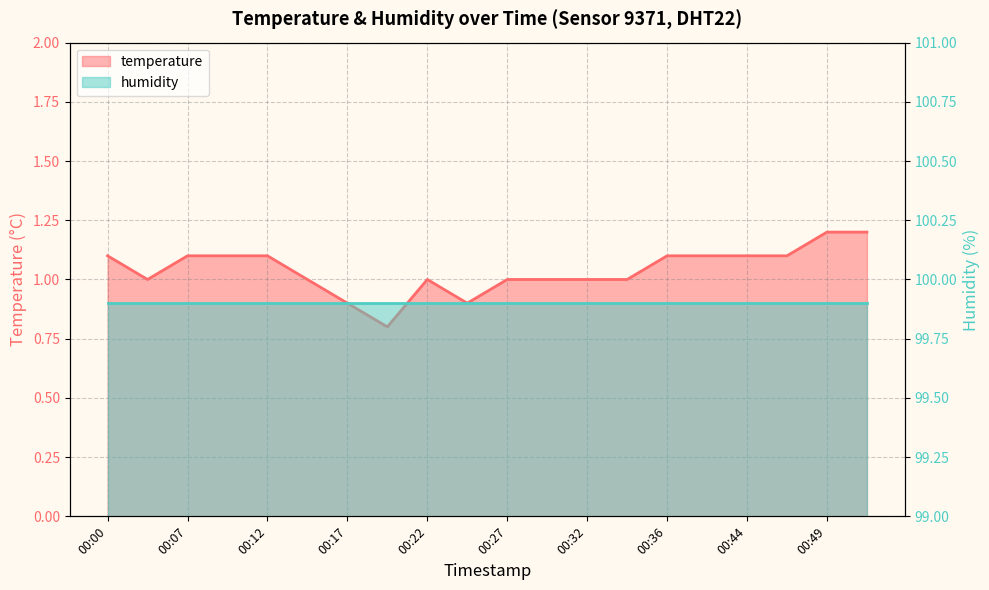

What is the sum of the values at 00:24 and 00:49?

2.1